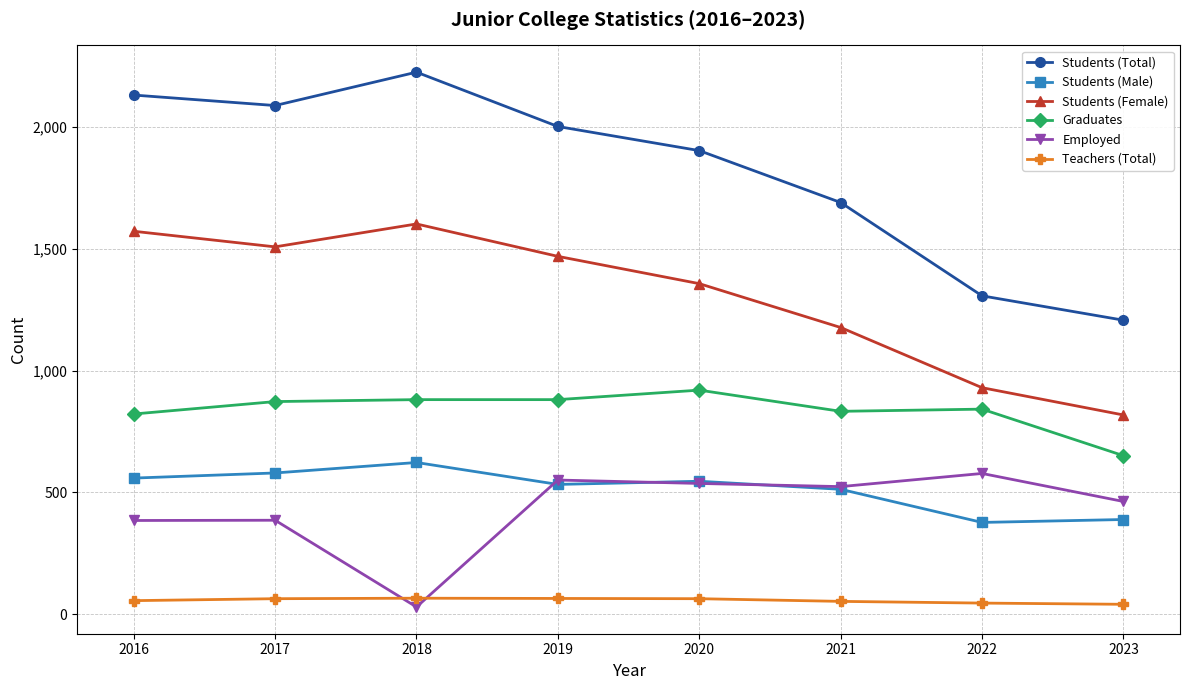

Where is the first local maximum for Students (Total)?

2018